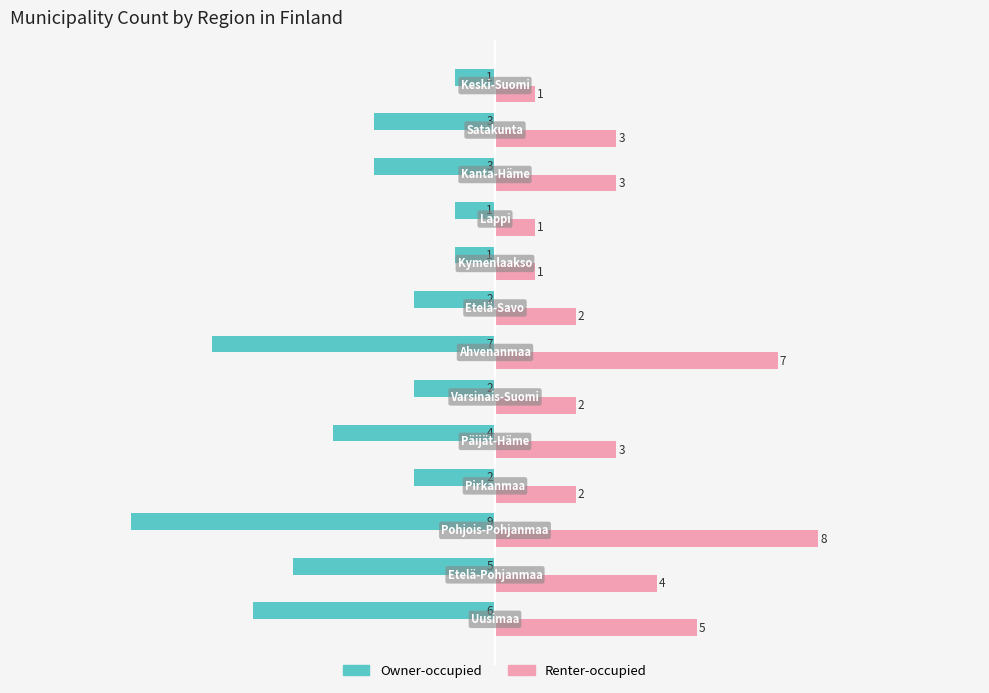

Which series has the largest total across all categories?

Renter-occupied